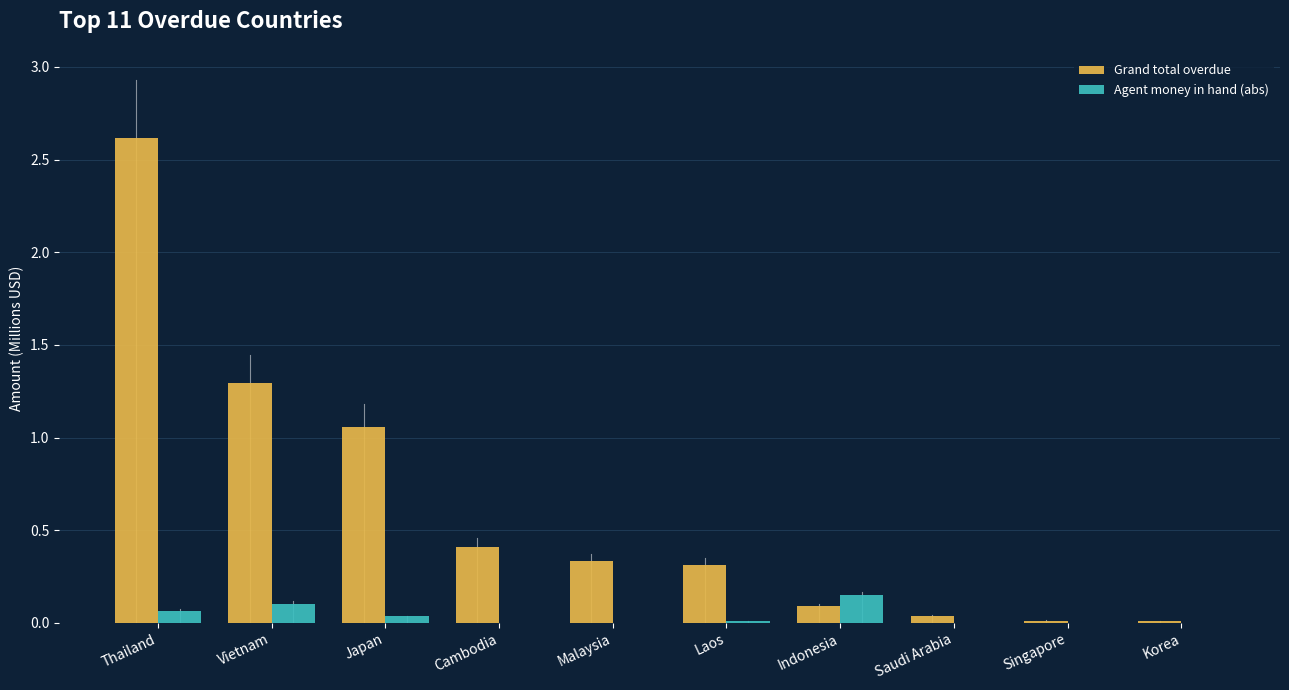

The Agent money in hand (abs) series shows 0.0 at Singapore. True or false?

True